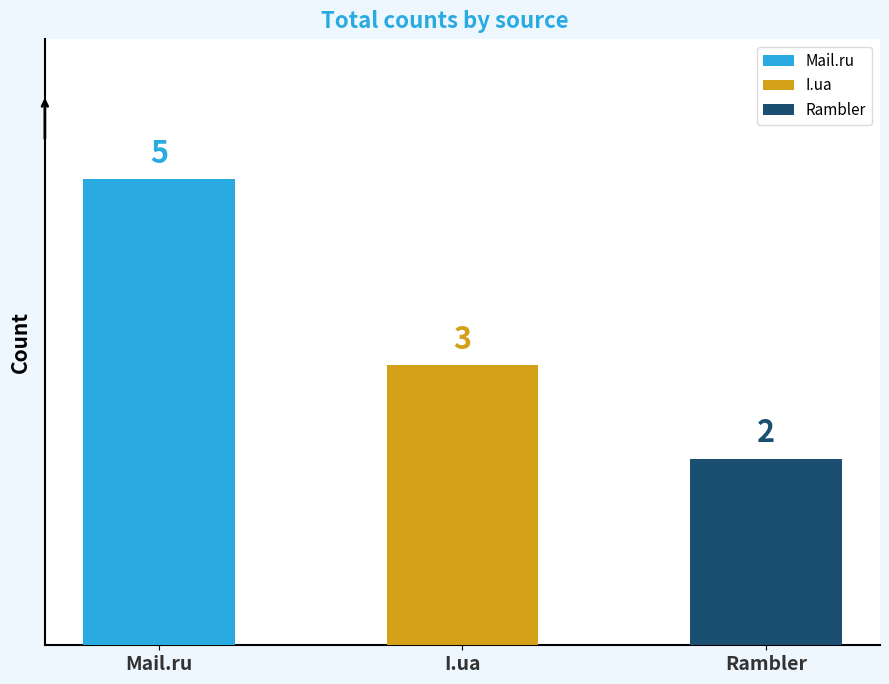

What is the sum of the values at Rambler and I.ua?

5